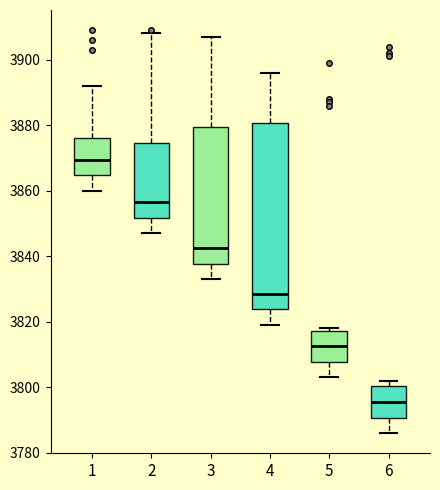

Reading left to right, transcribe this box plot: for each box, give where its median line is, the range the box spans, and where its two whiskers end, as read against the y-axis. The values are not printed on the chart, so give them approximately, as read against the axis.

1: median 3870, box 3864 to 3876, whiskers 3860 to 3892
2: median 3856, box 3852 to 3874, whiskers 3848 to 3908
3: median 3842, box 3838 to 3880, whiskers 3834 to 3908
4: median 3828, box 3824 to 3880, whiskers 3820 to 3896
5: median 3812, box 3808 to 3818, whiskers 3804 to 3818 (just above the box's upper edge)
6: median 3796, box 3790 to 3800, whiskers 3786 to 3802